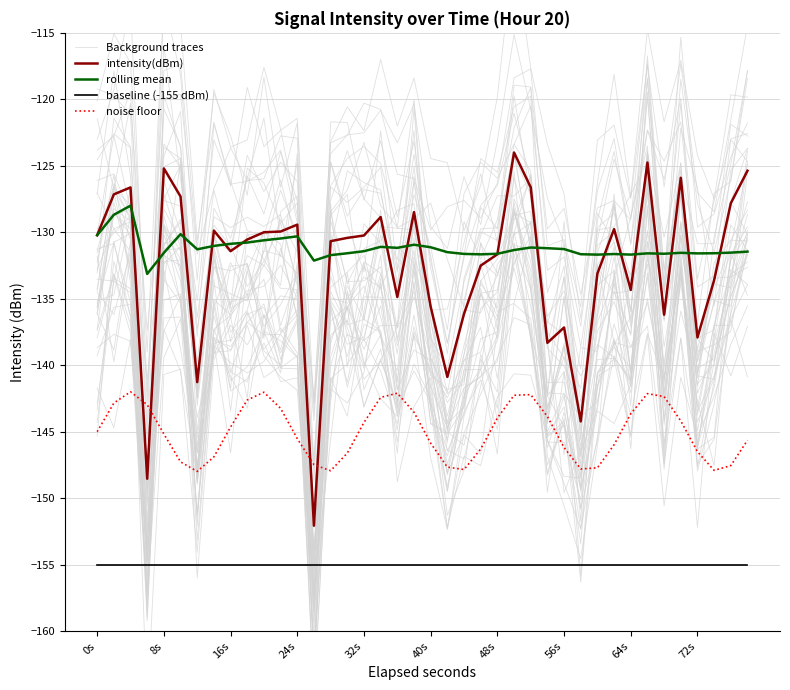

True or false: baseline (-155 dBm) has a value of -253.9 at 21.

False